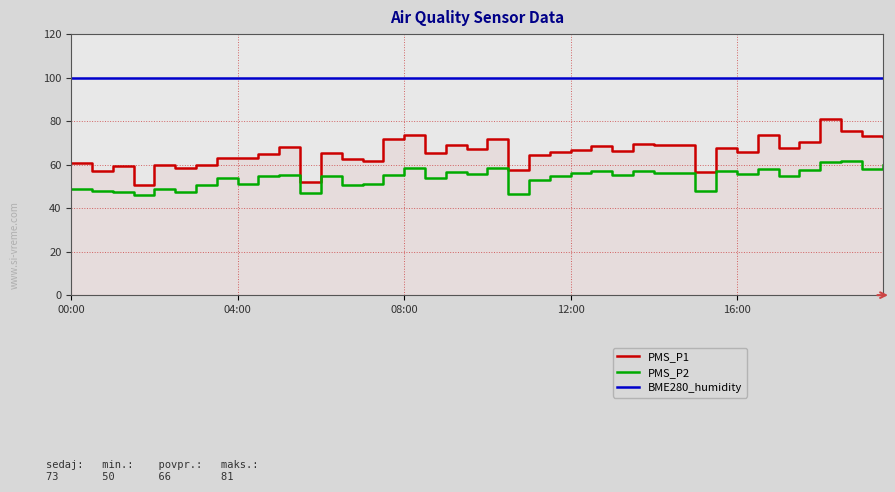

What is the highest value of the PMS_P1 series?

81.0